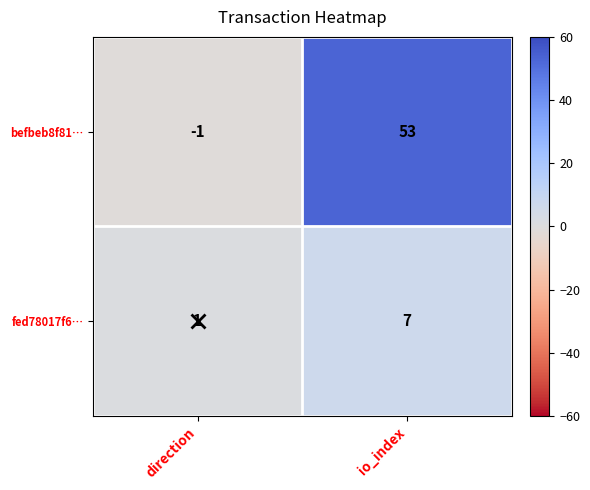

What is the sum of all fed78017f6… values?

8